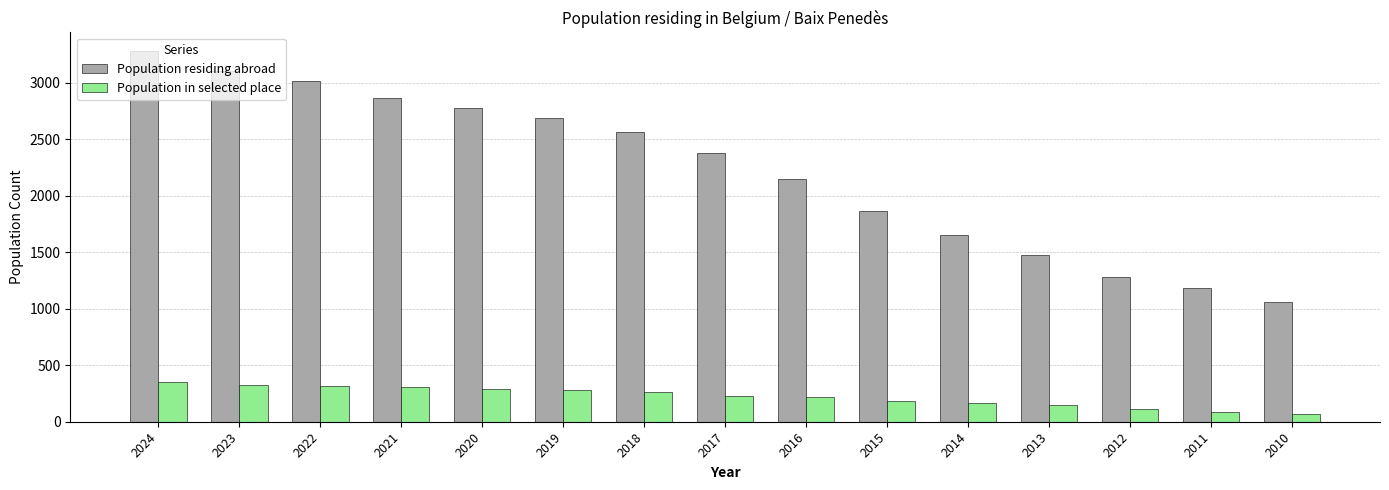

At which category is the sum across all series the highest?

2024